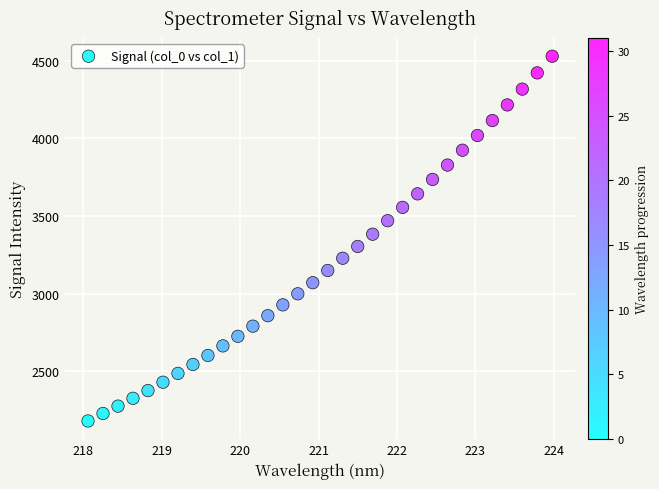

What is the range of X values (max minus min)?

5.9